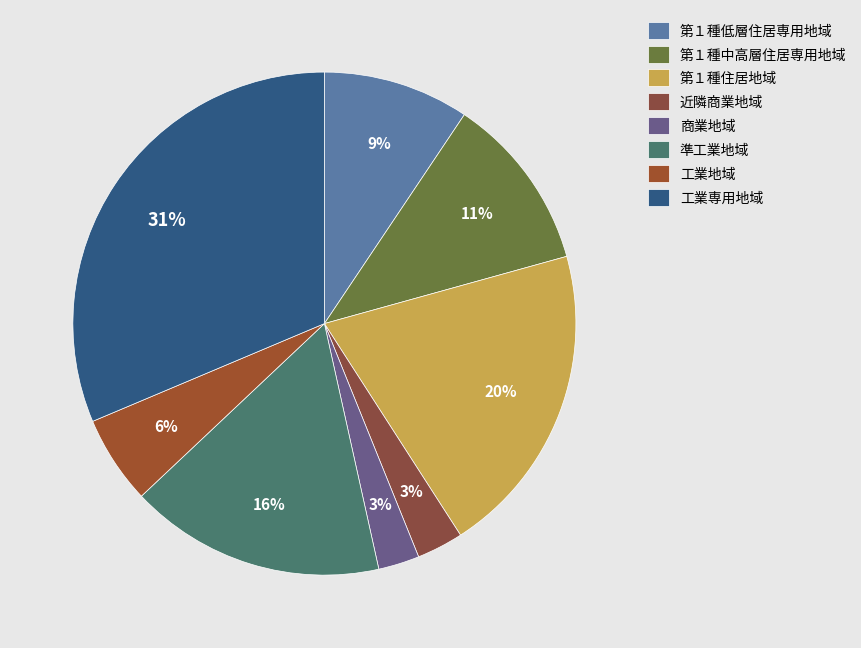

To the nearest percent, what is the combined percentage of 第１種住居地域 and 工業地域?

26%